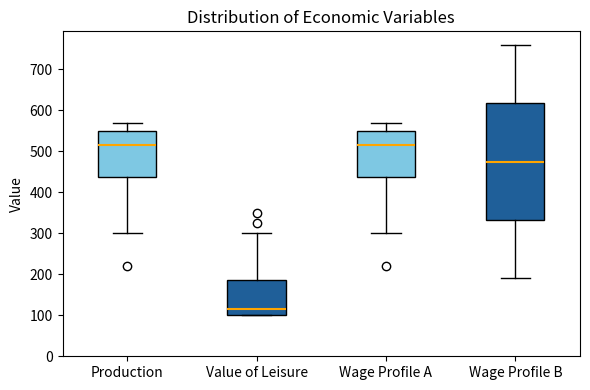

Reading left to right, transcribe this box plot: for each box, give where its median line is, the range the box spans, and where its two whiskers end, as read against the y-axis. The values are not printed on the chart, so give them approximately, as read against the axis.

Production: median 520, box 440 to 550, whiskers 300 to 570
Value of Leisure: median 120, box 100 to 190, whiskers 100 to 300
Wage Profile A: median 520, box 440 to 550, whiskers 300 to 570
Wage Profile B: median 480, box 330 to 620, whiskers 190 to 760